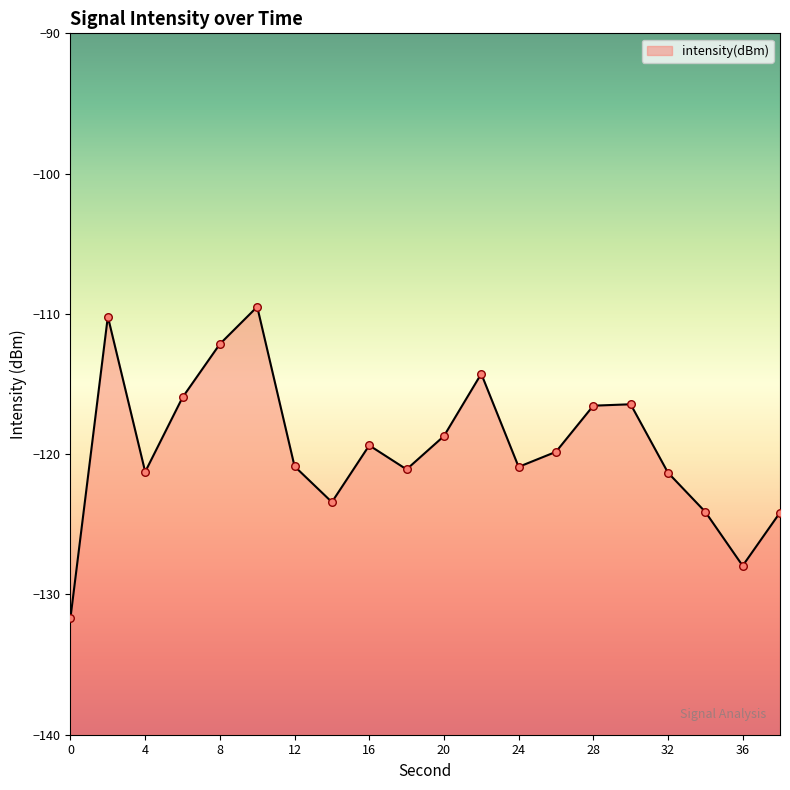

Which has a higher value, 32 or 2?

2